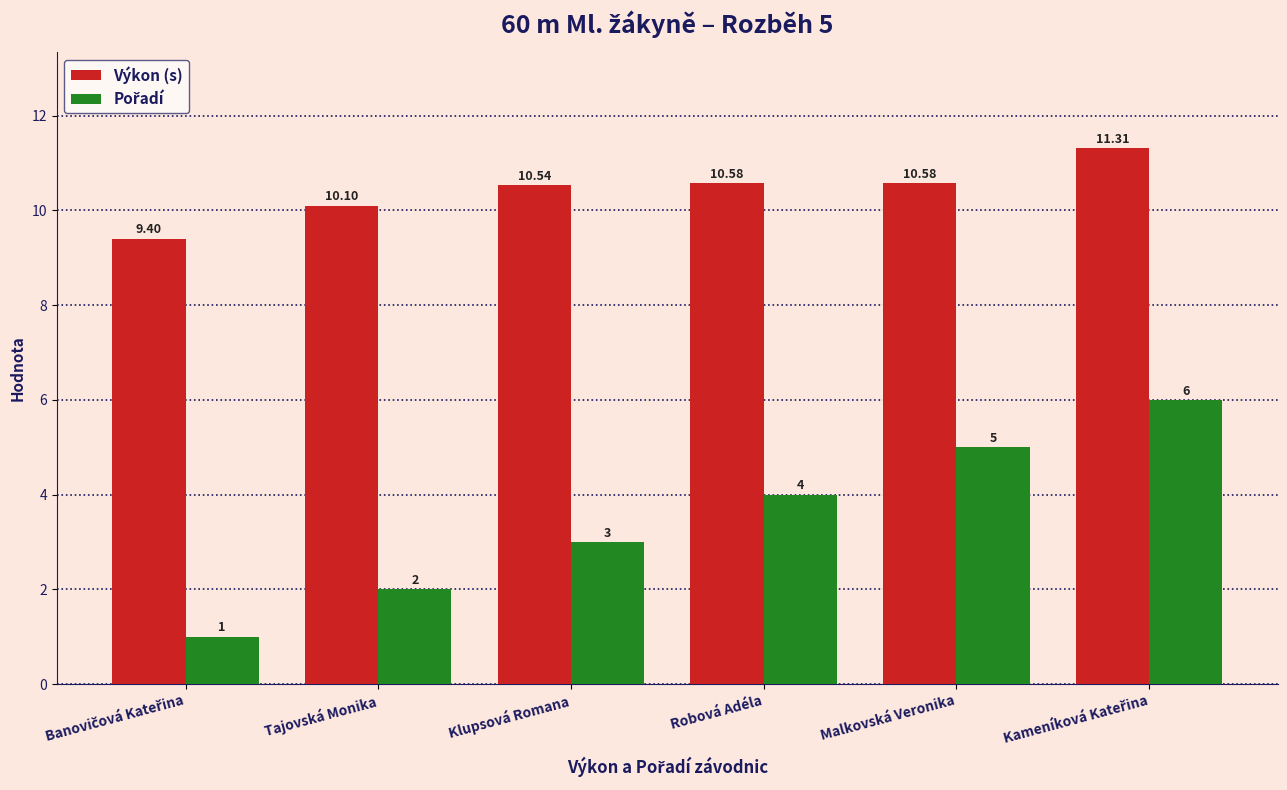

How many distinct data groups are displayed?

2